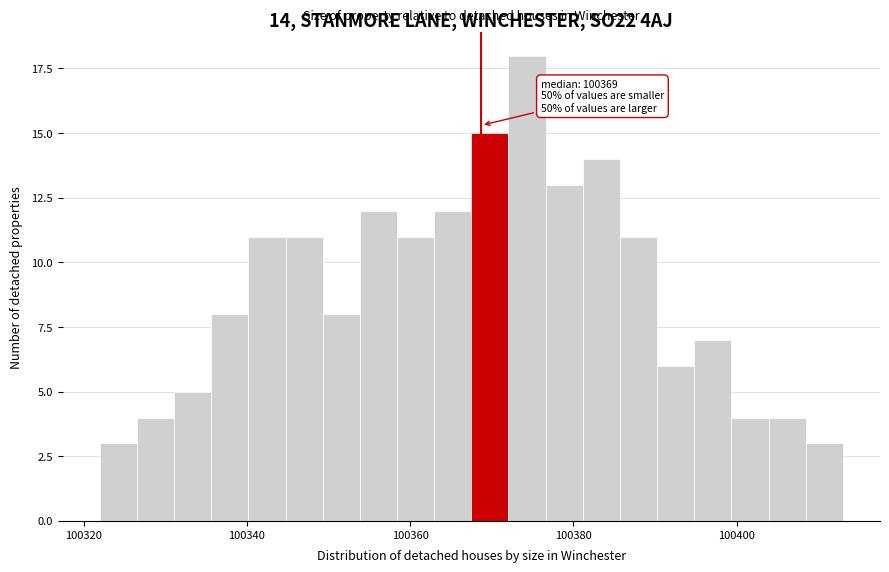

Read against the x-axis, roughly where is the centre of the tallest bar?

100374